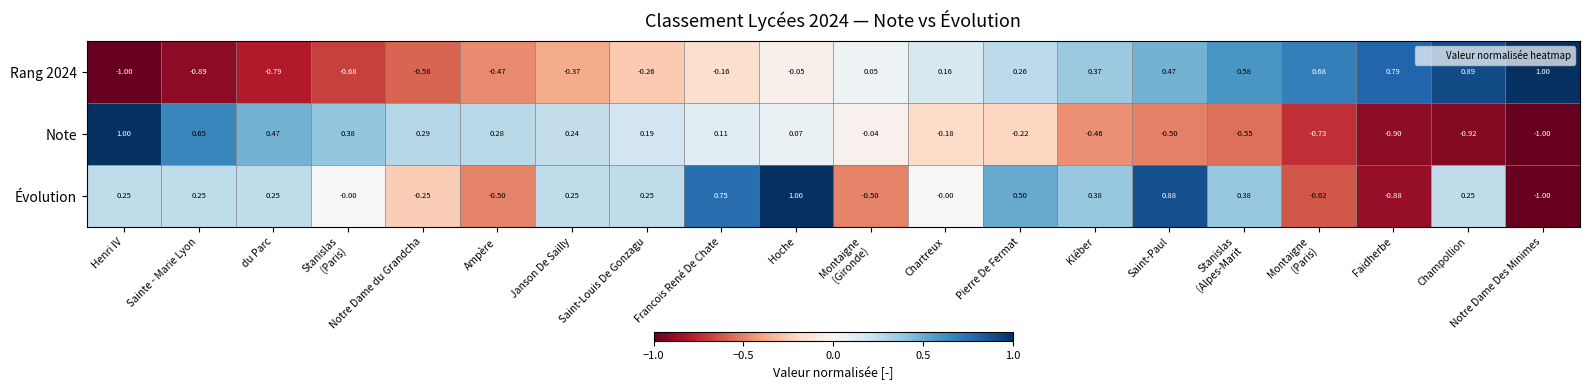

At which label does Note reach its minimum?

Notre Dame Des Minimes